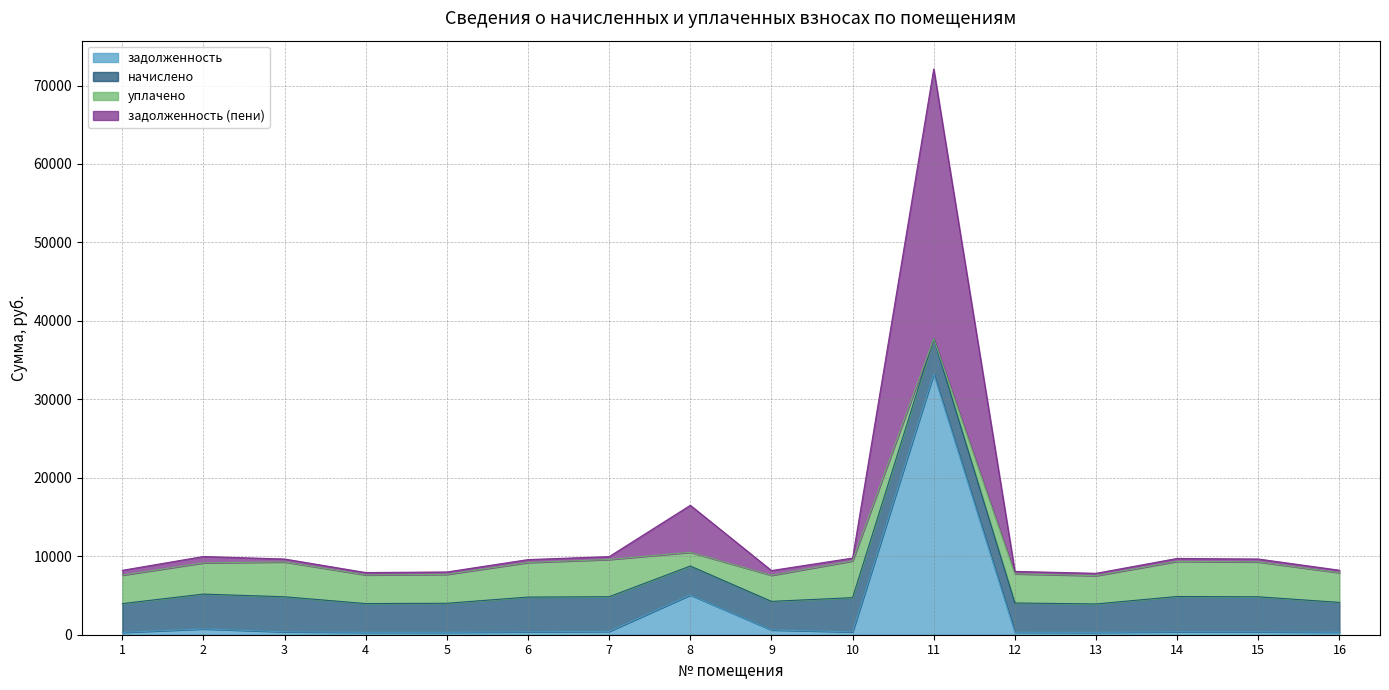

Which has a higher value, 9 or 10?

9